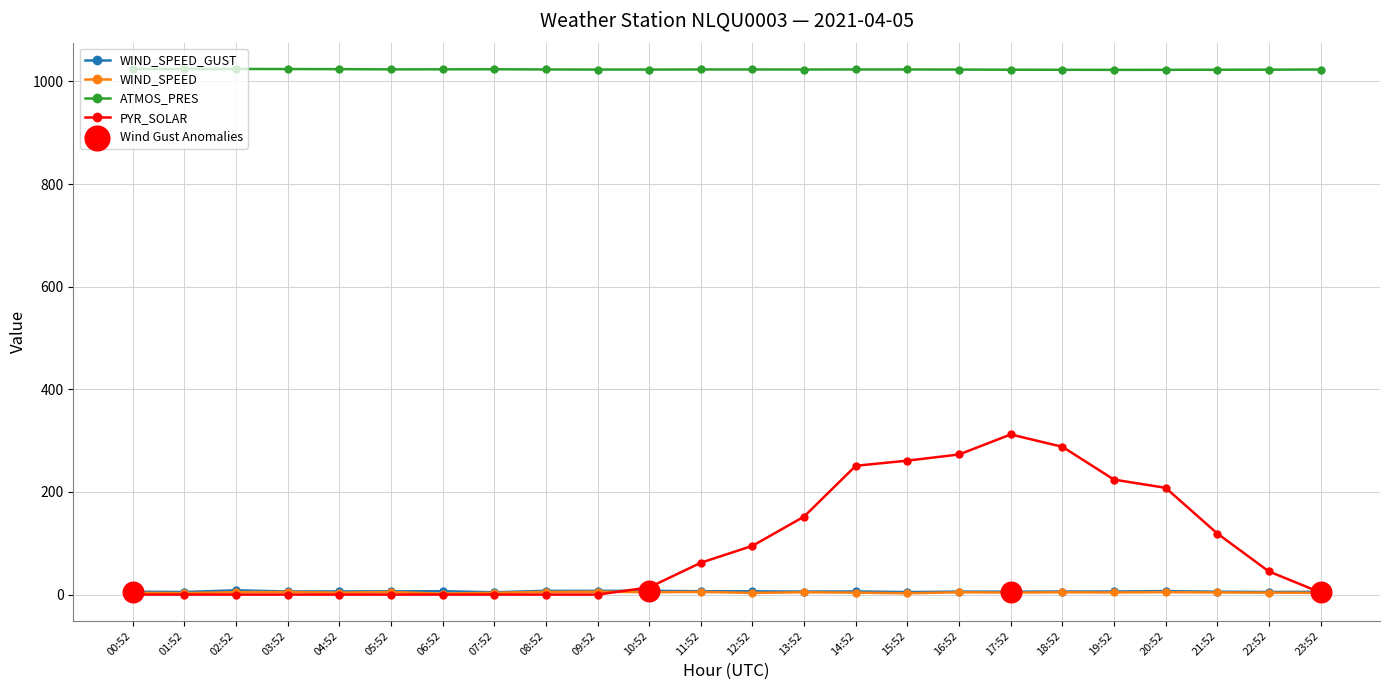

At how many categories does at least one series exceed 339?

24